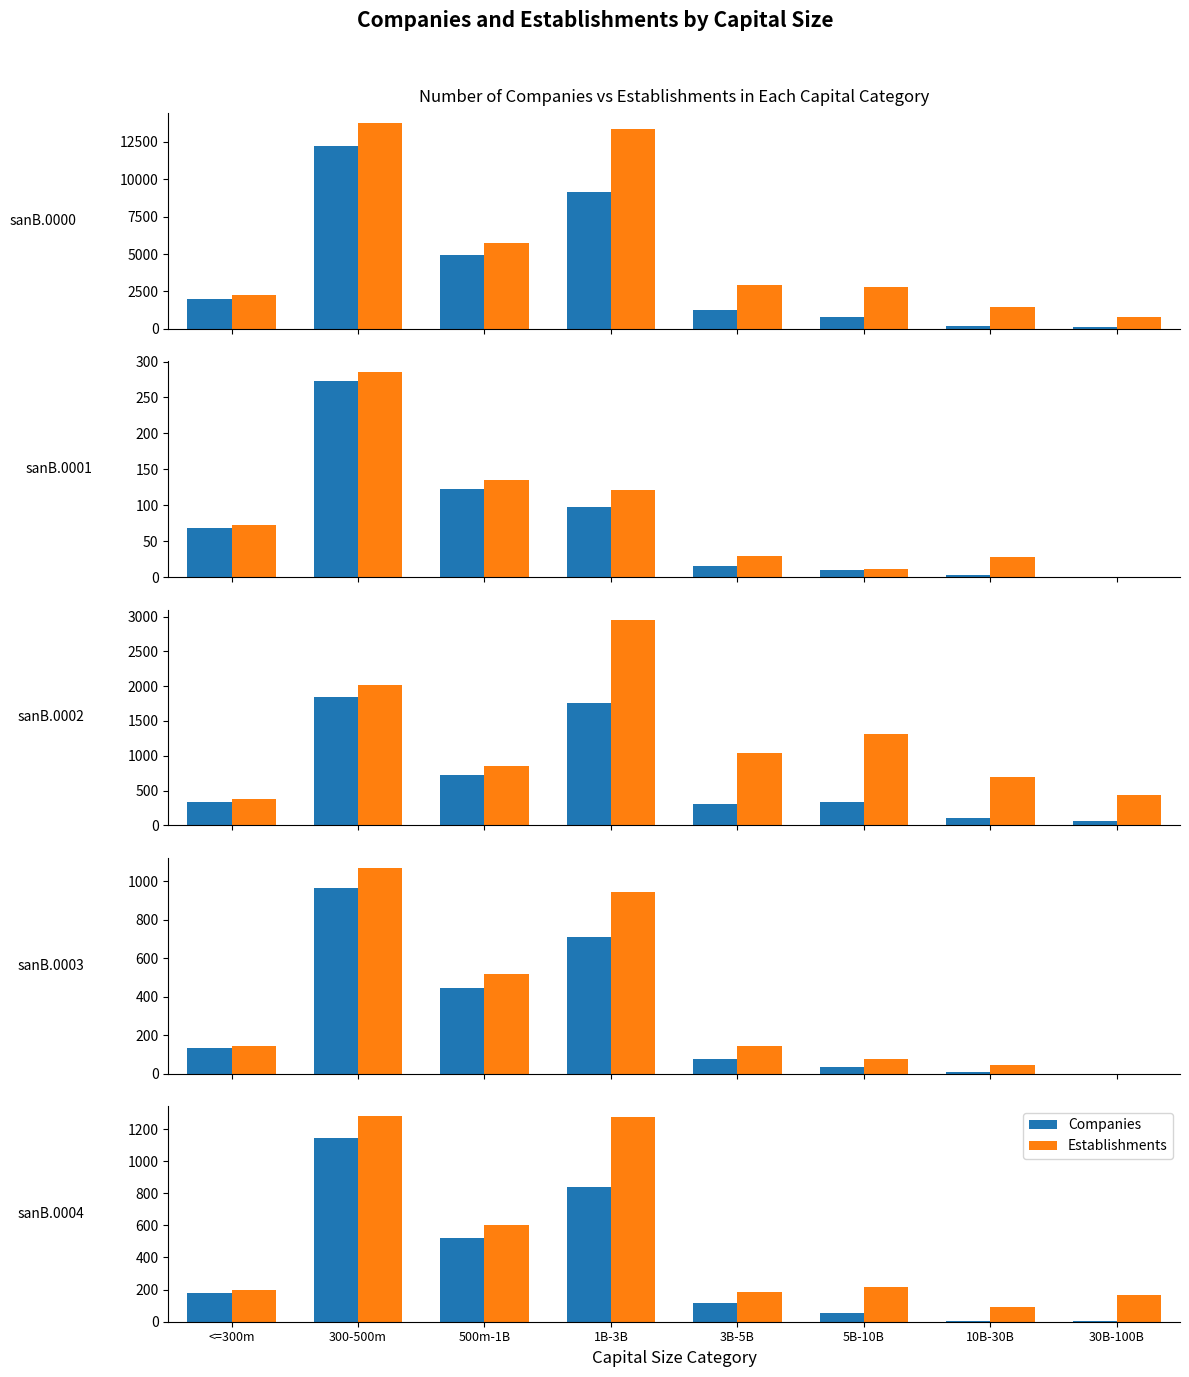

Which has a higher value, 1B-3B or 3B-5B?

1B-3B